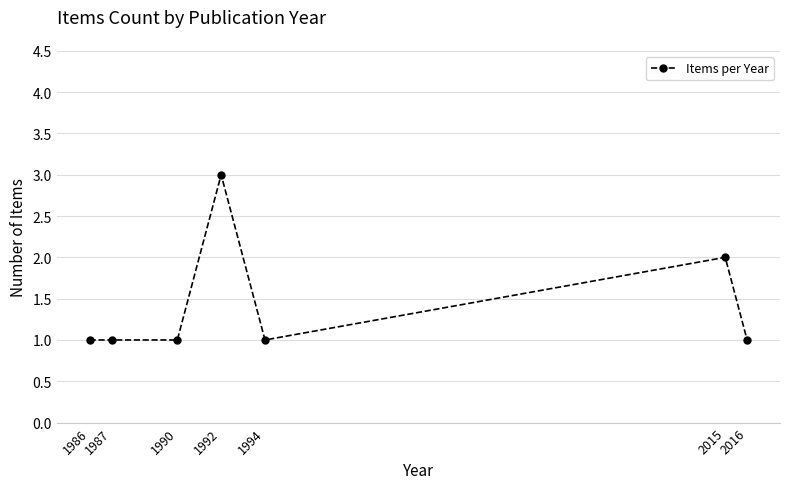

True or false: there are more than 1 points higher than both neighbors.

True